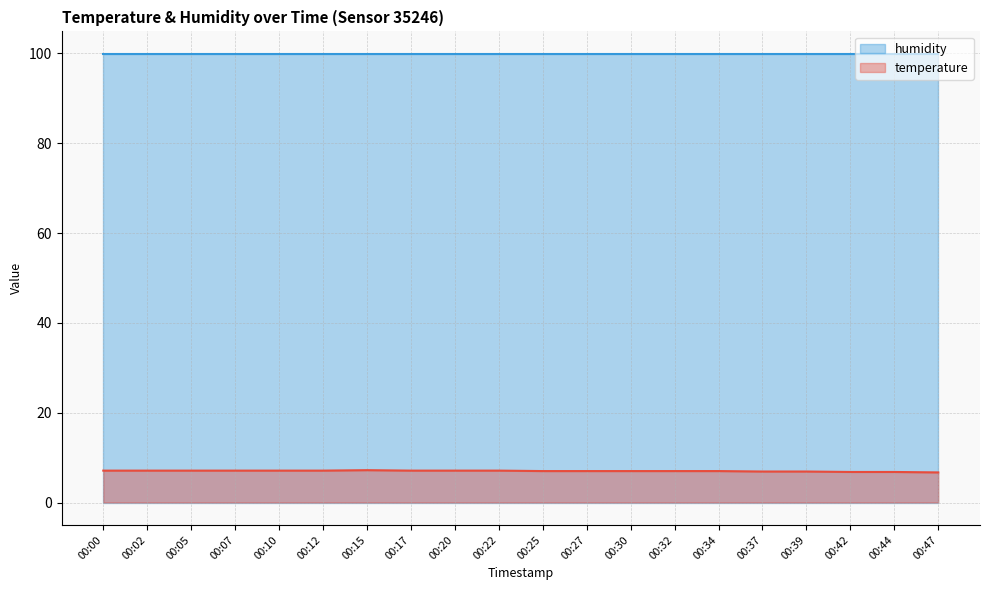

True or false: there are more than 2 points higher than both neighbors.

False